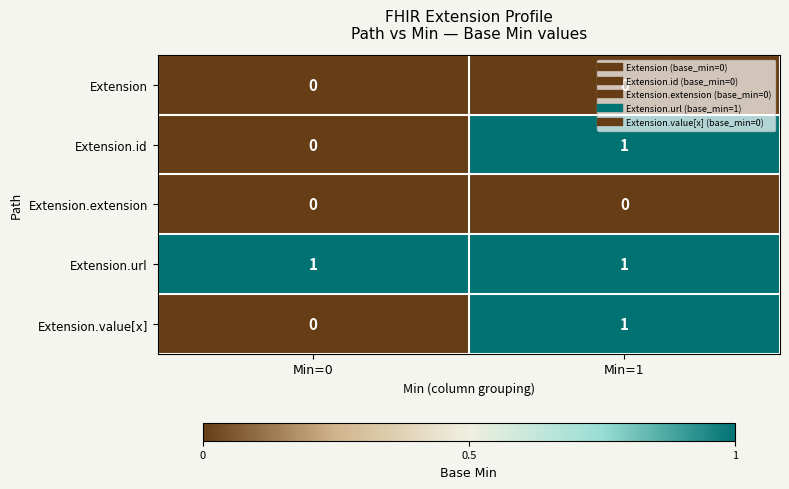

Where is Extension.id nearest to the value 0?

Min=0